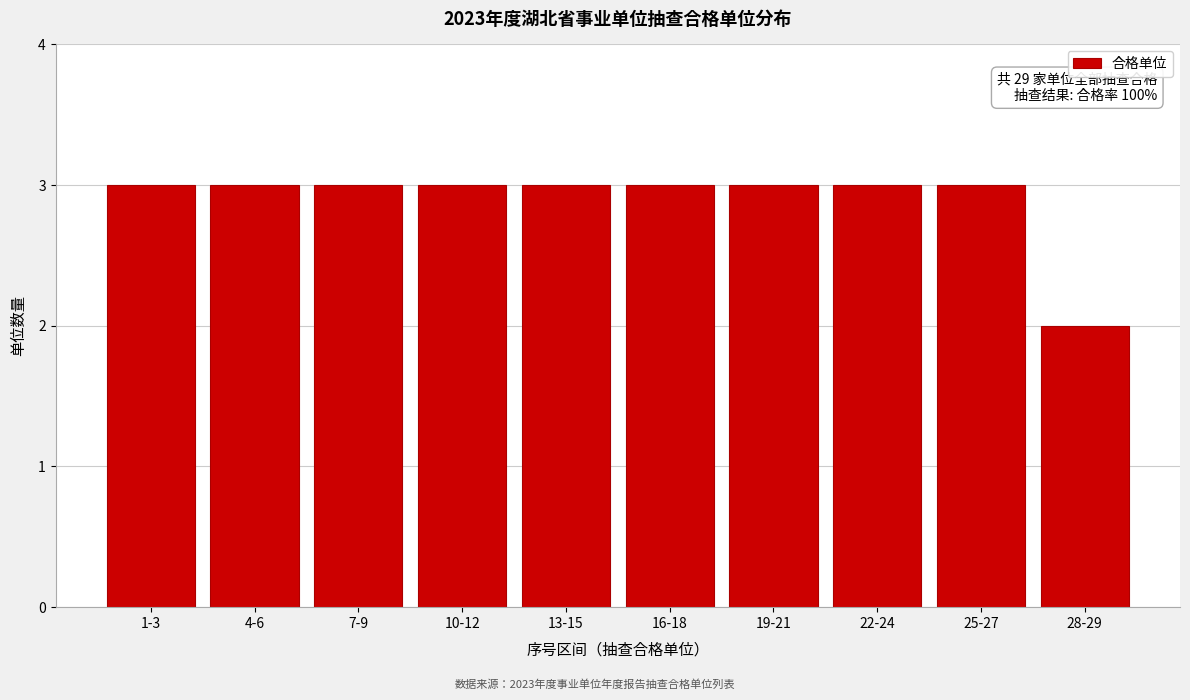

Reading left to right, extract all data points from this chart.

3	3	3	3	3	3	3	3	3	2